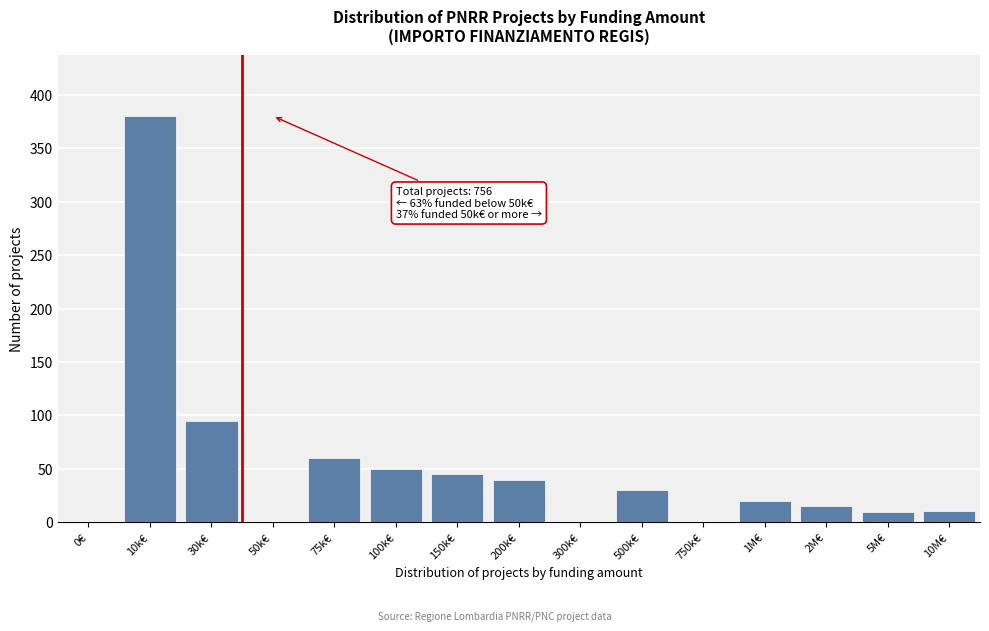

Is it true that the value at 200k€ is 40?

True